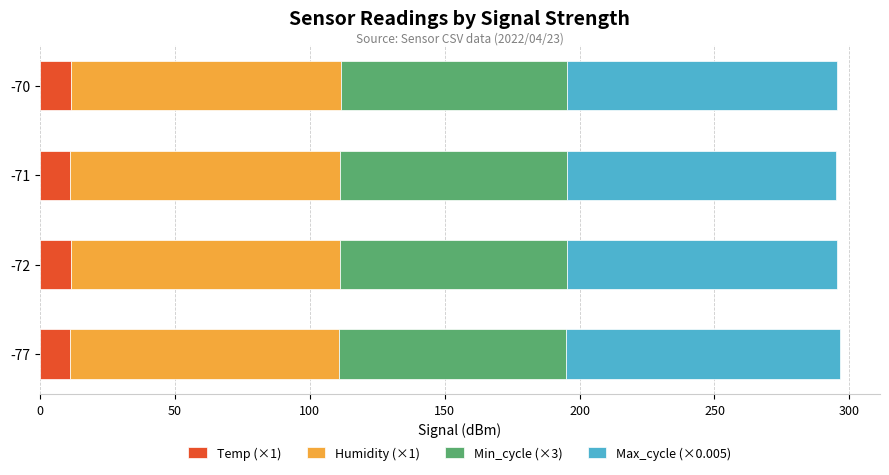

True or false: Temp (×1) has a value of 11.3 at -71.

True